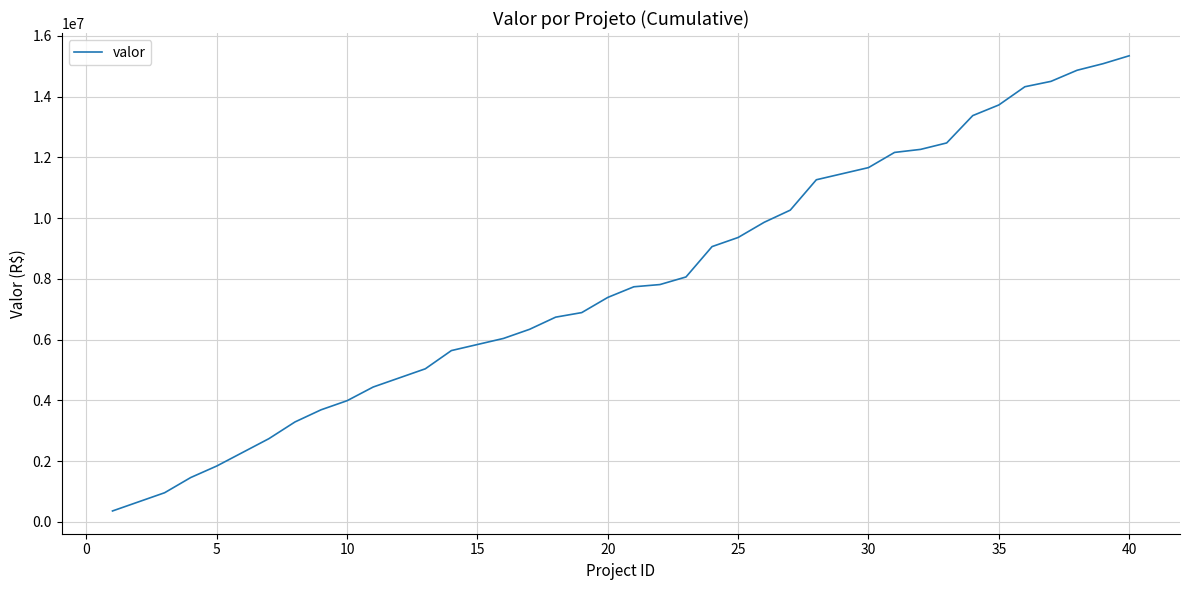

What is the minimum value shown in the chart?

360000